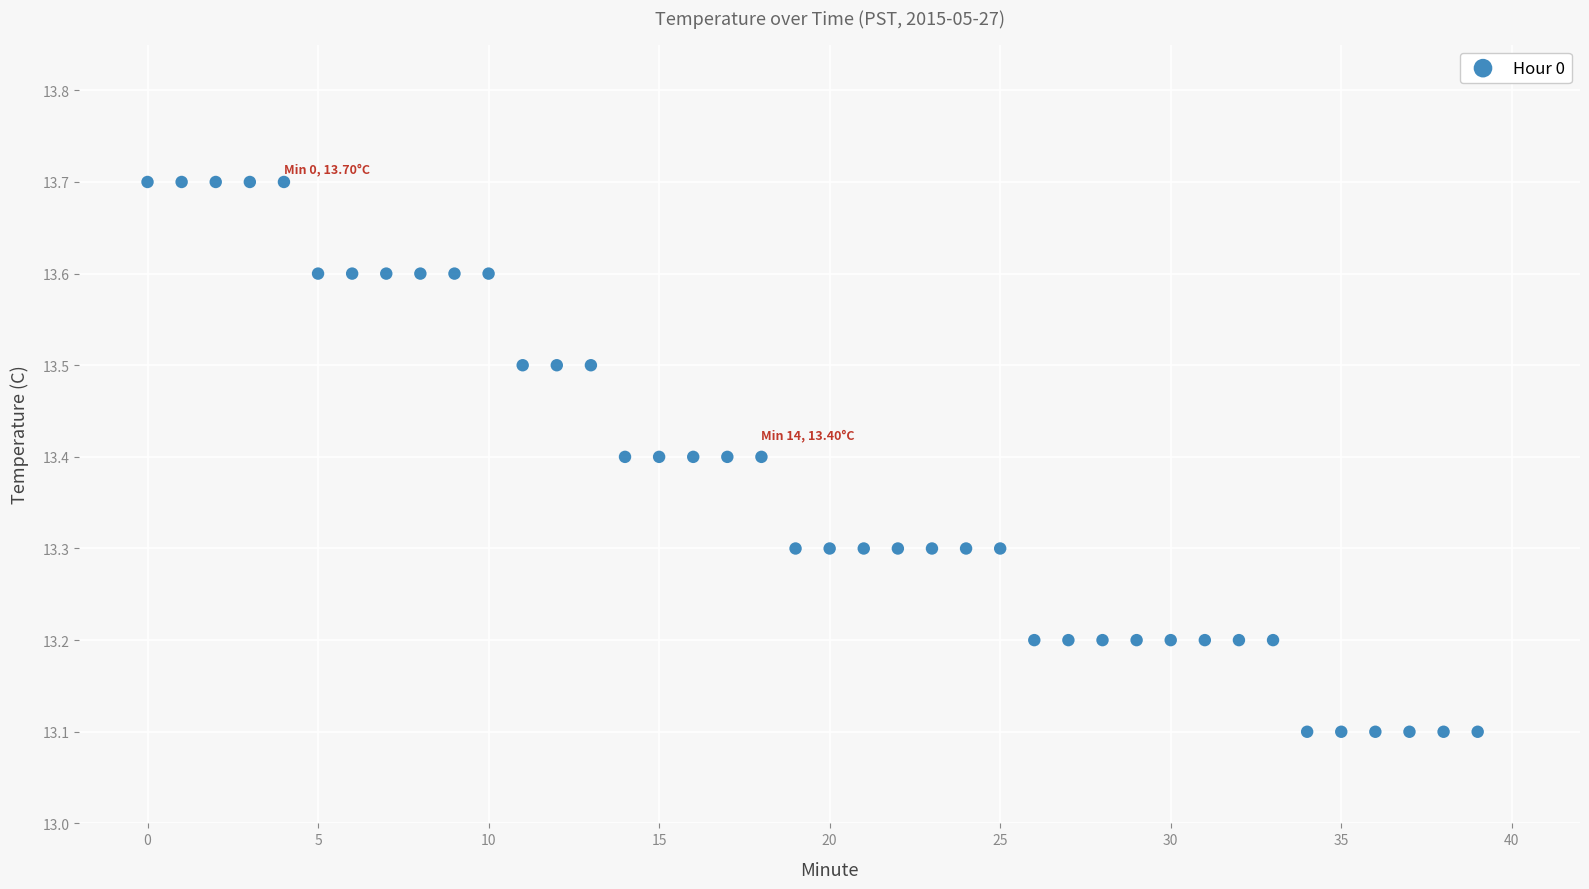

What is the range of Y values (max minus min)?

0.6